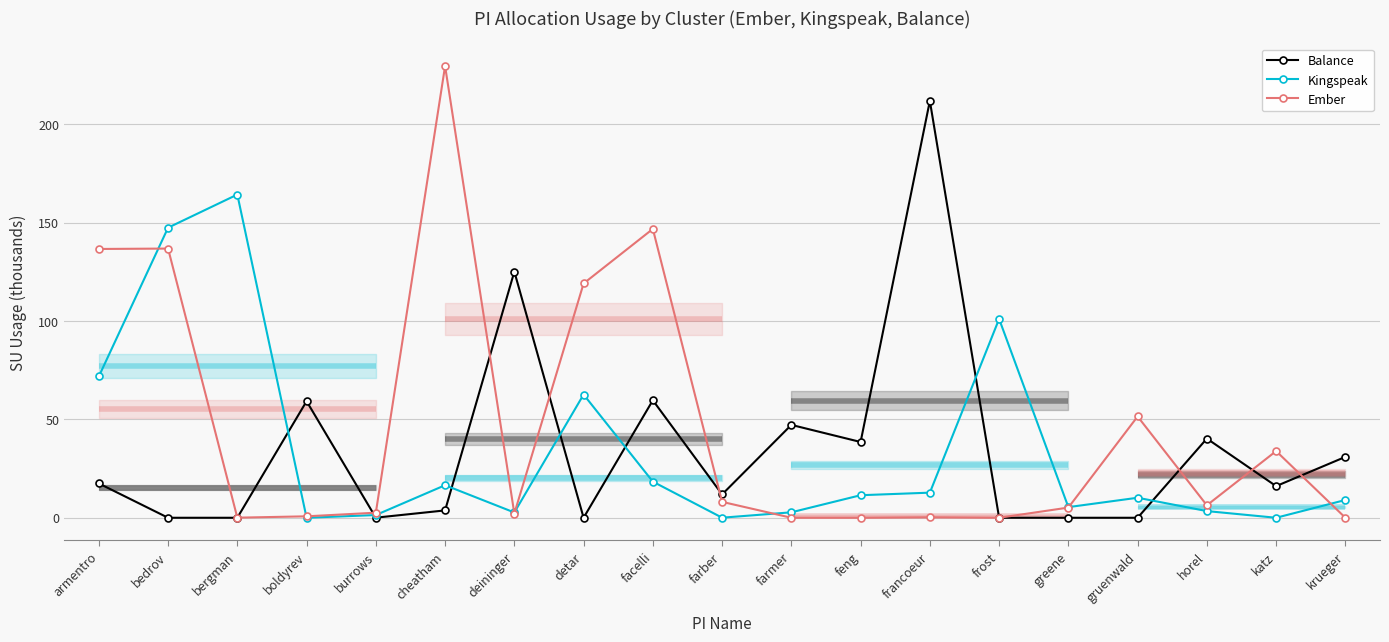

True or false: Kingspeak has a value of 0.0 at katz.

True